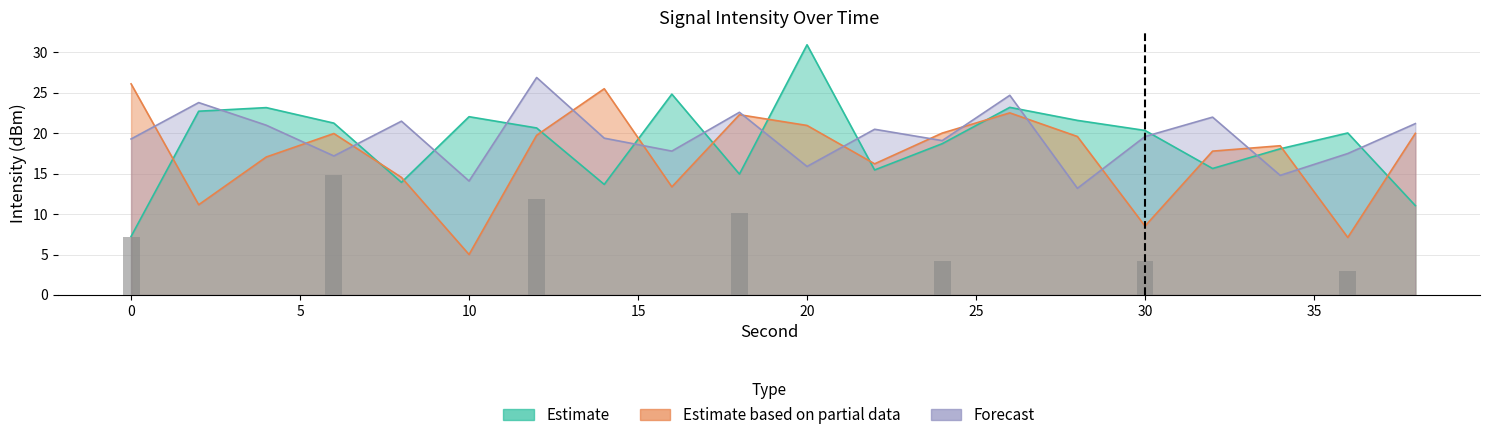

List the labels in order of Estimate based on partial data value, smallest first.

10, 36, 30, 2, 16, 8, 22, 4, 32, 34, 28, 12, 6, 38, 24, 20, 18, 26, 14, 0